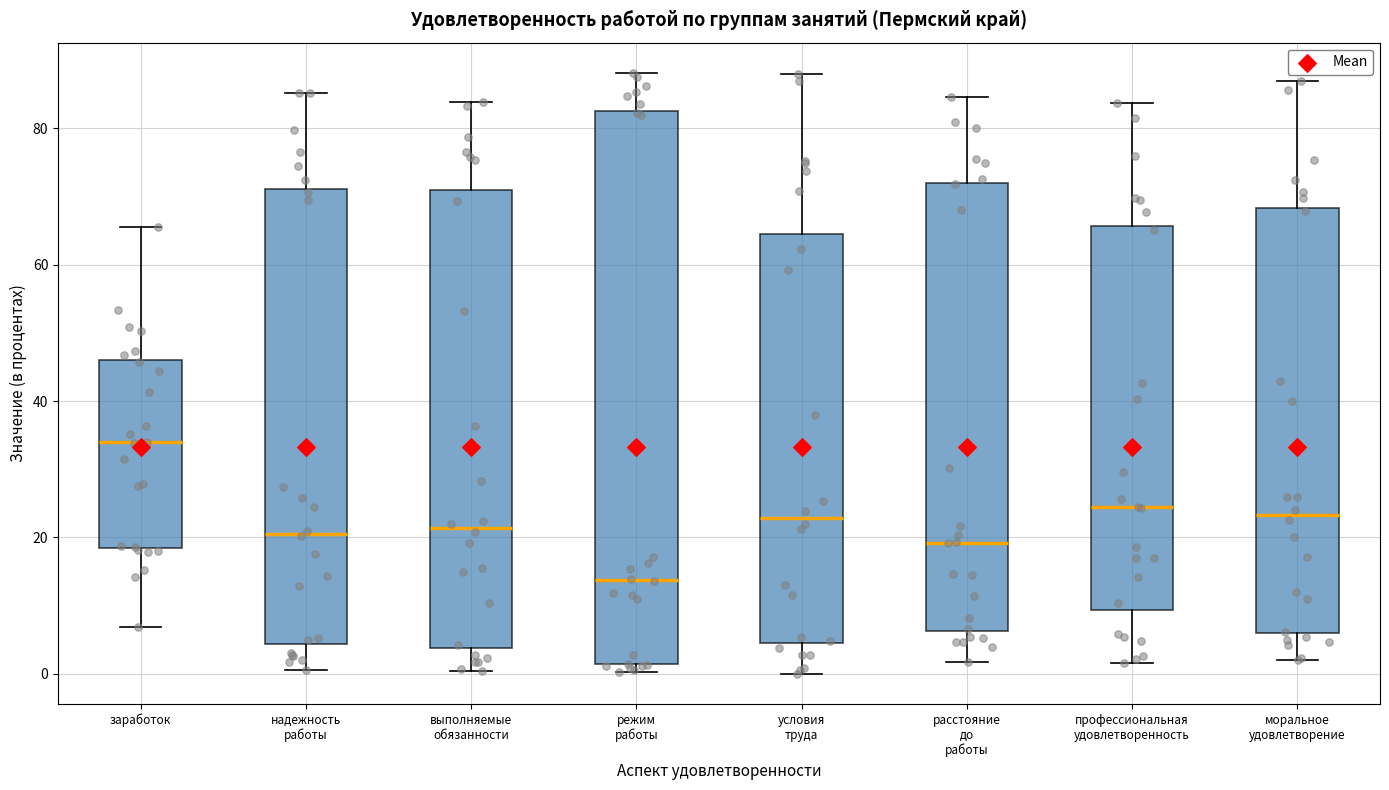

Reading left to right, read every box against the y-axis: the position of its median line, the range the box covers, and the ends of its whiskers. The values are not printed on the chart, so give them approximately, as read against the axis.

заработок: median 34, box 18 to 46, whiskers 6 to 66
надежность работы: median 20, box 4 to 72, whiskers 0 to 86
выполняемые обязанности: median 22, box 4 to 70, whiskers 0 to 84
режим работы: median 14, box 2 to 82, whiskers 0 to 88
условия труда: median 22, box 4 to 64, whiskers 0 to 88
расстояние до работы: median 20, box 6 to 72, whiskers 2 to 84
профессиональная удовлетворенность: median 24, box 10 to 66, whiskers 2 to 84
моральное удовлетворение: median 24, box 6 to 68, whiskers 2 to 86